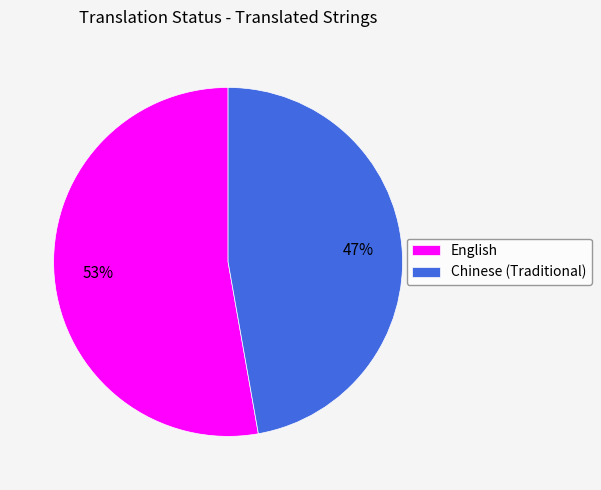

Between Chinese (Traditional) and English, which is larger?

English